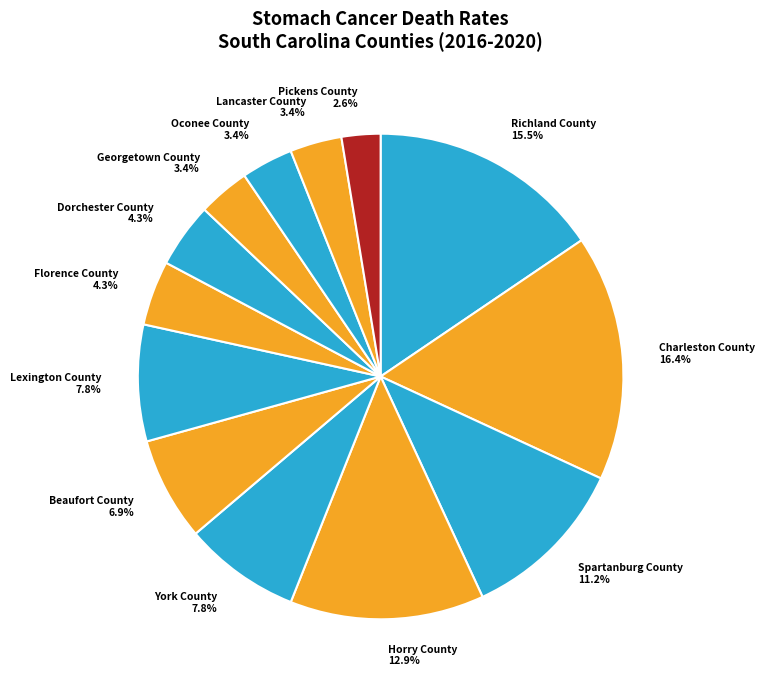

What percentage is the Georgetown County slice, to the nearest percent?

3%